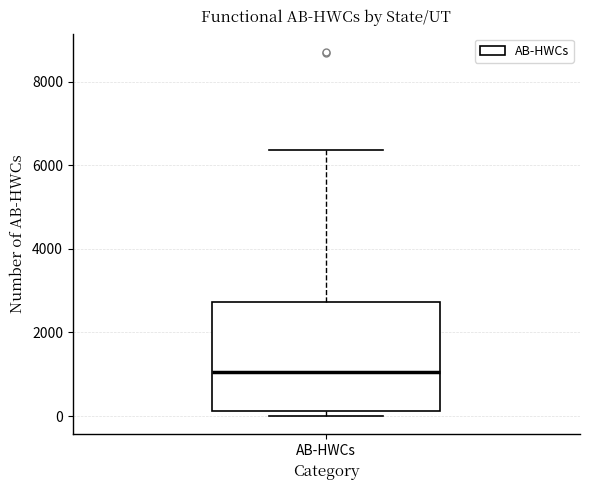

Where does the median line of the box for AB-HWCs sit on the y-axis? The values are not printed on the chart, so give them approximately, as read against the axis.

1000